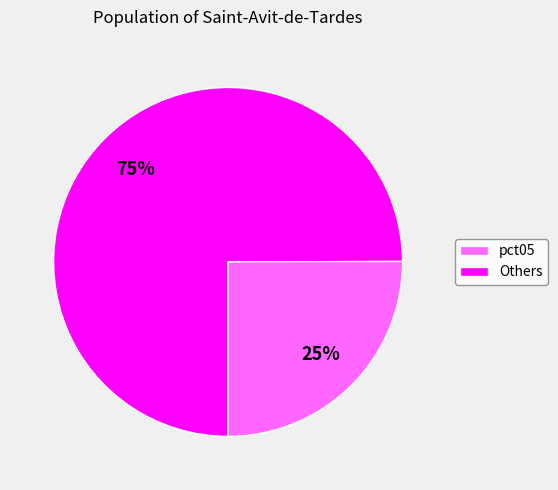

To the nearest percent, what is the difference between the largest and smallest slice percentages?

50%